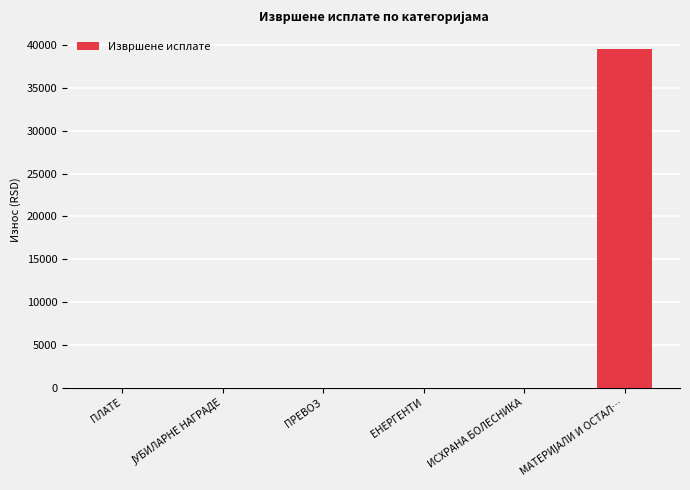

Does the chart contain stacked bars?

No